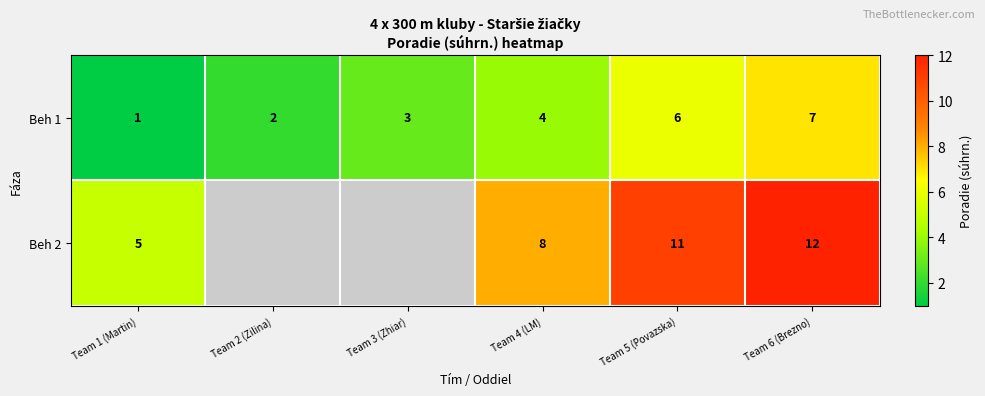

What is the difference between the highest and lowest values at Team 1 (Martin)?

4